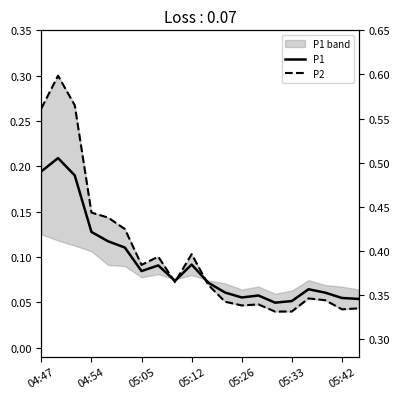

What are all the series names shown in the legend?

P1, P2